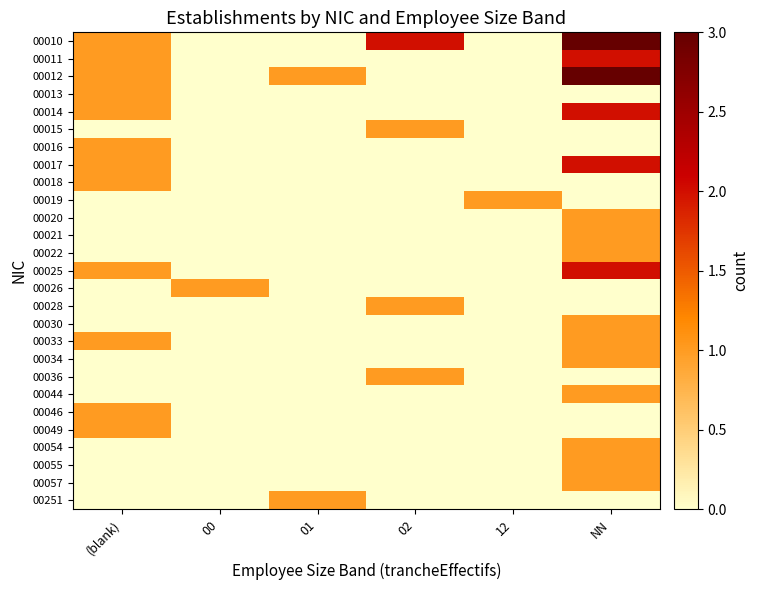

Reading left to right, extract all data points from this chart.

00010: (blank)=1	00=0	01=0	02=2	12=0	NN=3
00011: (blank)=1	00=0	01=0	02=0	12=0	NN=2
00012: (blank)=1	00=0	01=1	02=0	12=0	NN=3
00013: (blank)=1	00=0	01=0	02=0	12=0	NN=0
00014: (blank)=1	00=0	01=0	02=0	12=0	NN=2
00015: (blank)=0	00=0	01=0	02=1	12=0	NN=0
00016: (blank)=1	00=0	01=0	02=0	12=0	NN=0
00017: (blank)=1	00=0	01=0	02=0	12=0	NN=2
00018: (blank)=1	00=0	01=0	02=0	12=0	NN=0
00019: (blank)=0	00=0	01=0	02=0	12=1	NN=0
00020: (blank)=0	00=0	01=0	02=0	12=0	NN=1
00021: (blank)=0	00=0	01=0	02=0	12=0	NN=1
00022: (blank)=0	00=0	01=0	02=0	12=0	NN=1
00025: (blank)=1	00=0	01=0	02=0	12=0	NN=2
00026: (blank)=0	00=1	01=0	02=0	12=0	NN=0
00028: (blank)=0	00=0	01=0	02=1	12=0	NN=0
00030: (blank)=0	00=0	01=0	02=0	12=0	NN=1
00033: (blank)=1	00=0	01=0	02=0	12=0	NN=1
00034: (blank)=0	00=0	01=0	02=0	12=0	NN=1
00036: (blank)=0	00=0	01=0	02=1	12=0	NN=0
00044: (blank)=0	00=0	01=0	02=0	12=0	NN=1
00046: (blank)=1	00=0	01=0	02=0	12=0	NN=0
00049: (blank)=1	00=0	01=0	02=0	12=0	NN=0
00054: (blank)=0	00=0	01=0	02=0	12=0	NN=1
00055: (blank)=0	00=0	01=0	02=0	12=0	NN=1
00057: (blank)=0	00=0	01=0	02=0	12=0	NN=1
00251: (blank)=0	00=0	01=1	02=0	12=0	NN=0